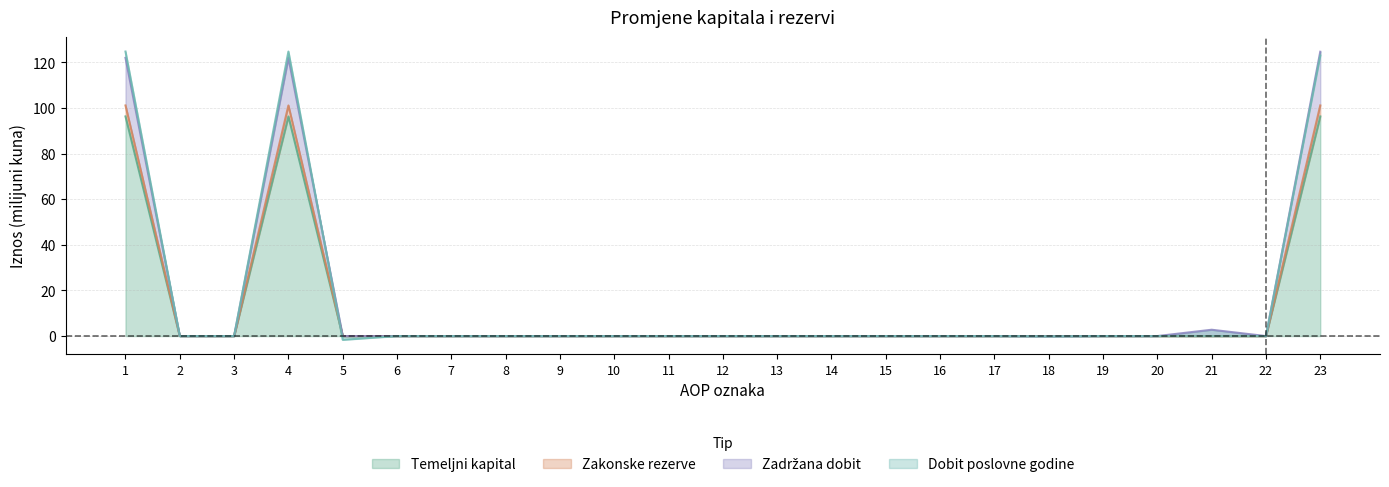

True or false: Temeljni kapital has a value of 0.0 at 19.

True